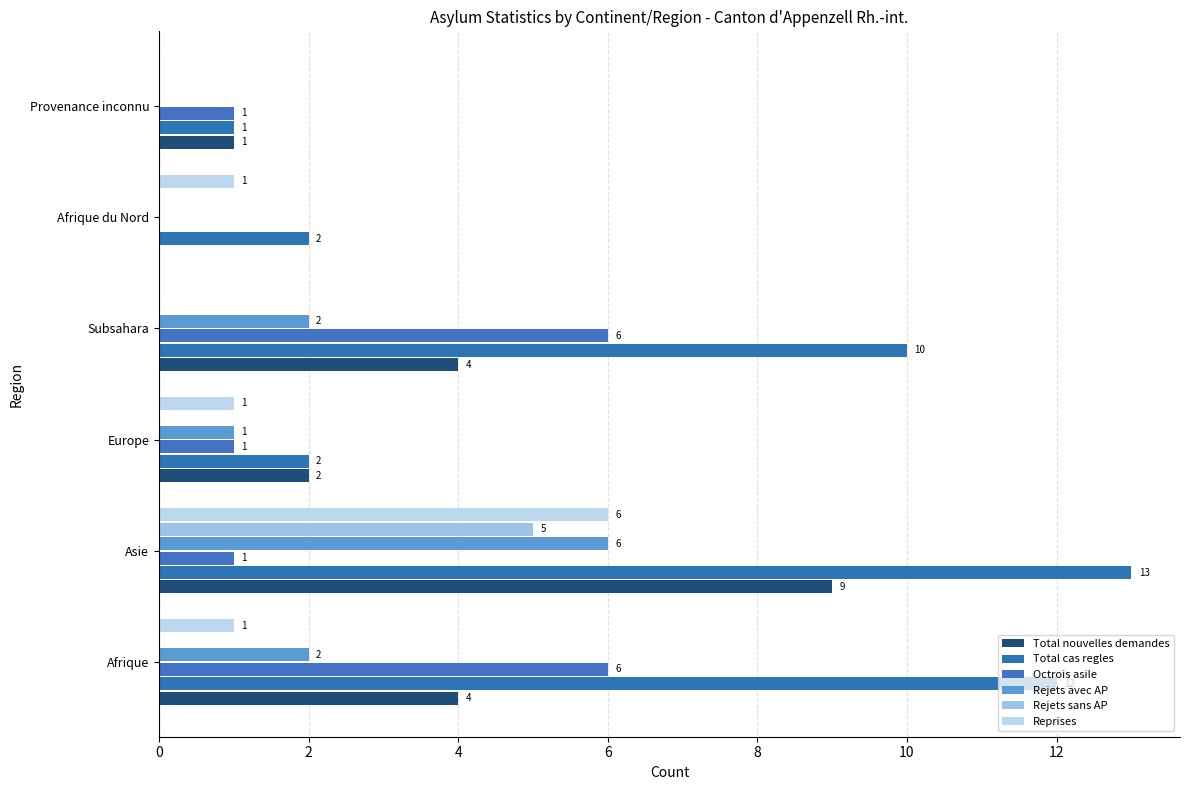

How many values in Total nouvelles demandes are above zero?

5